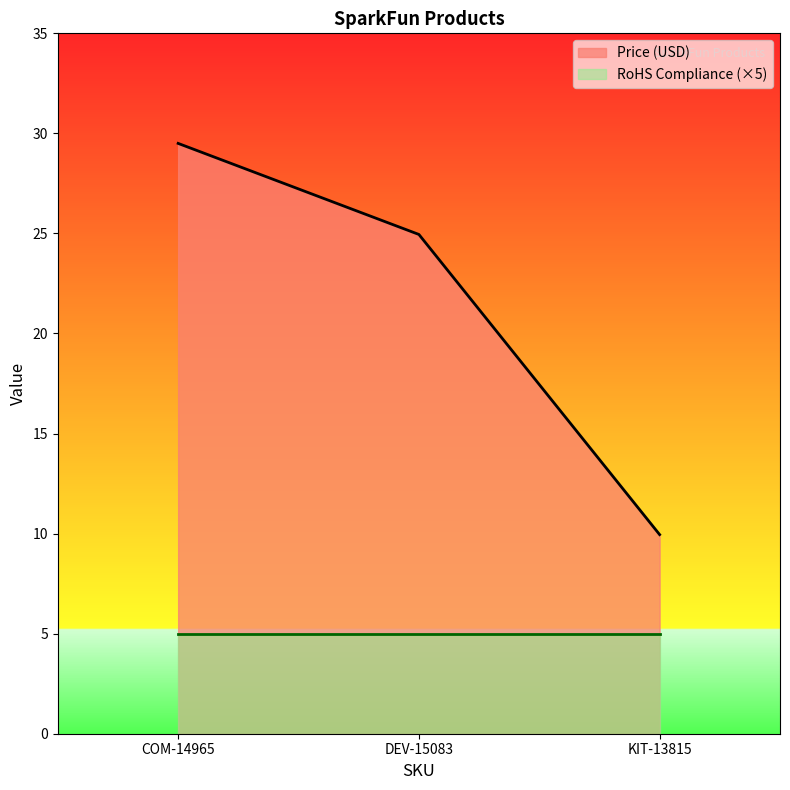

List the labels in order of value, largest first.

COM-14965, DEV-15083, KIT-13815